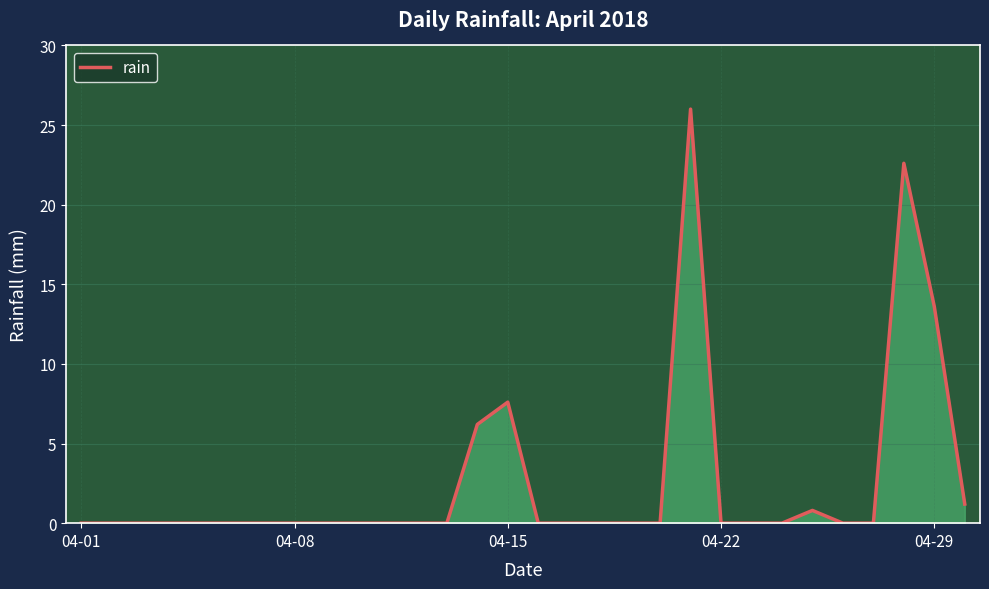

What is the maximum value shown in the chart?

26.0